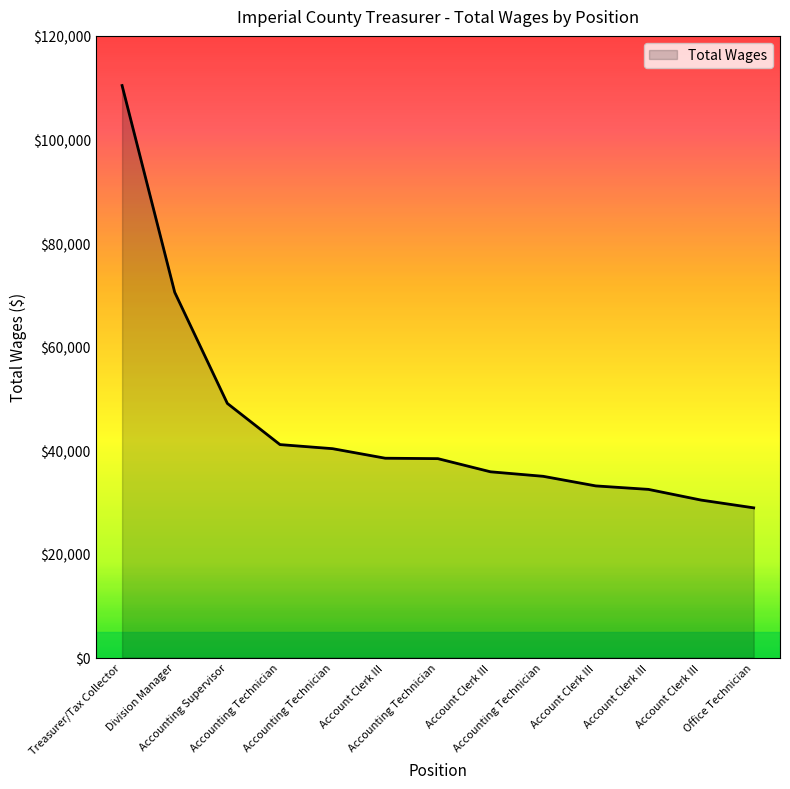

Is this an area chart (filled region under the line)?

Yes